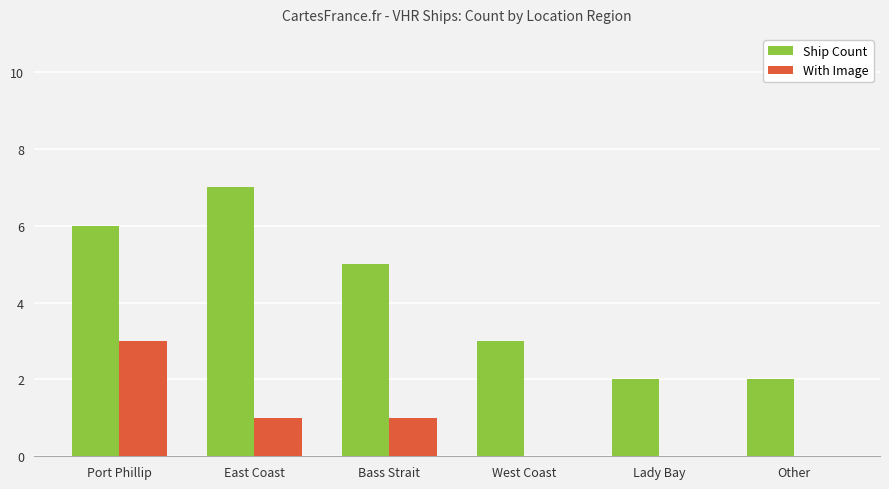

What is the maximum value for Ship Count?

7